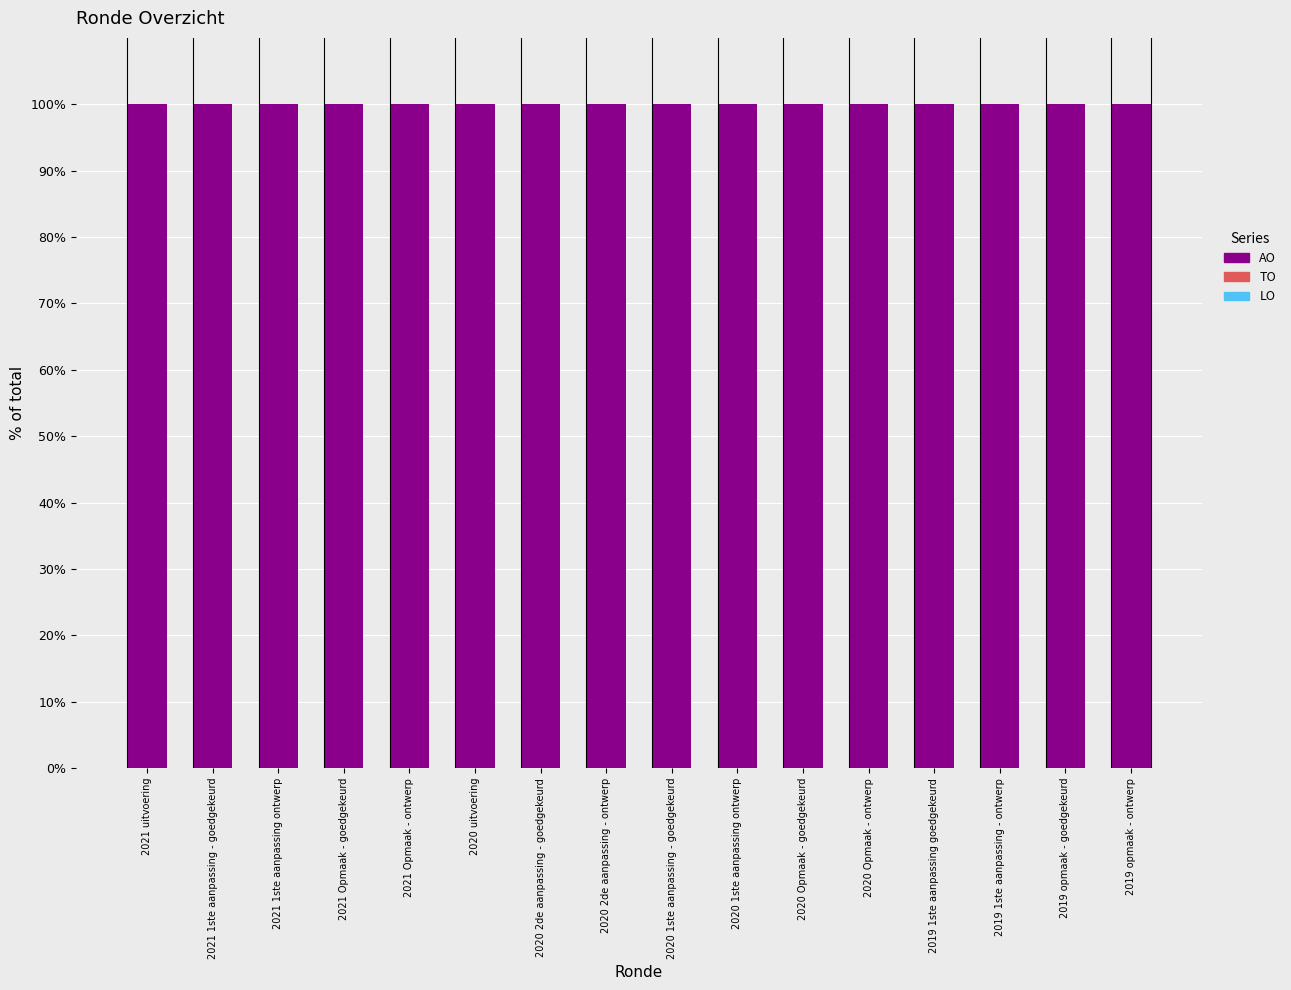

How many distinct data groups are displayed?

3